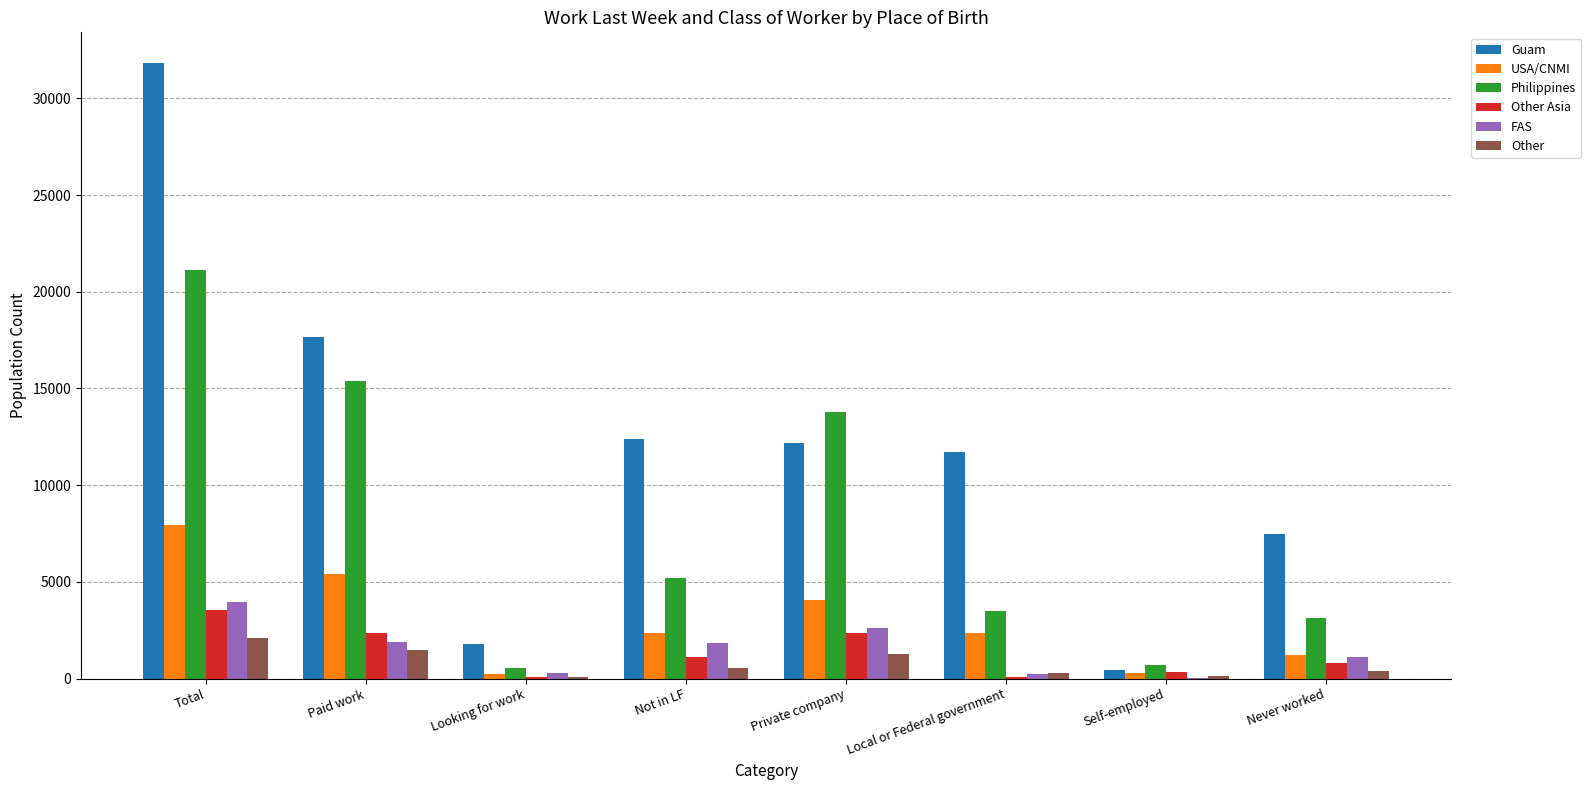

At which category is the sum across all series the highest?

Total